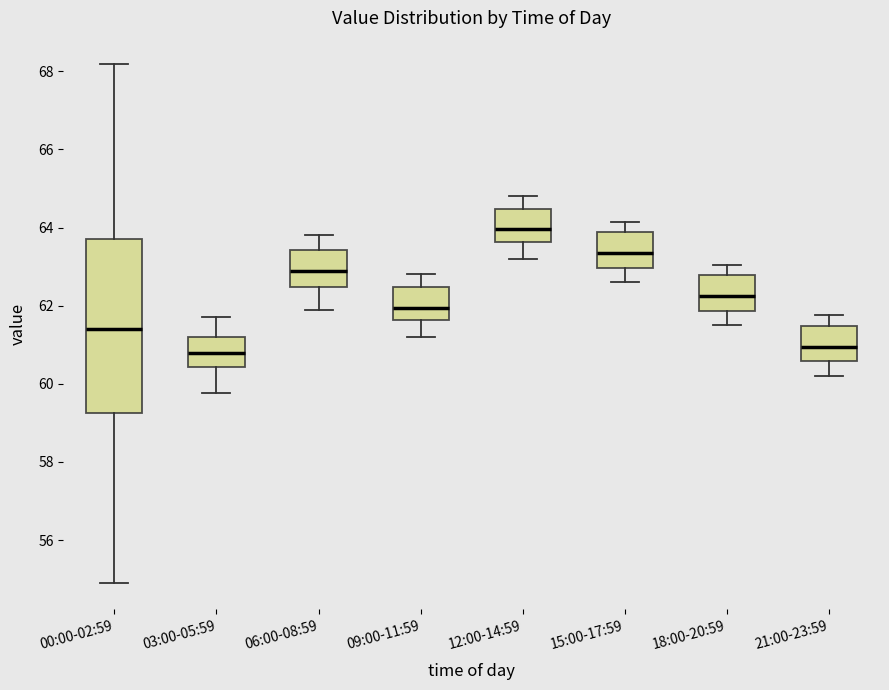

Where does the lower whisker of the box for 09:00-11:59 end on the y-axis? The values are not printed on the chart, so give them approximately, as read against the axis.

61.2